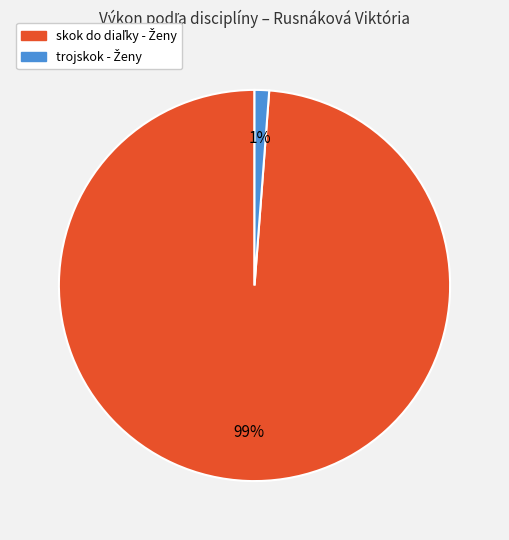

Is there any slice that represents more than half of the pie?

Yes